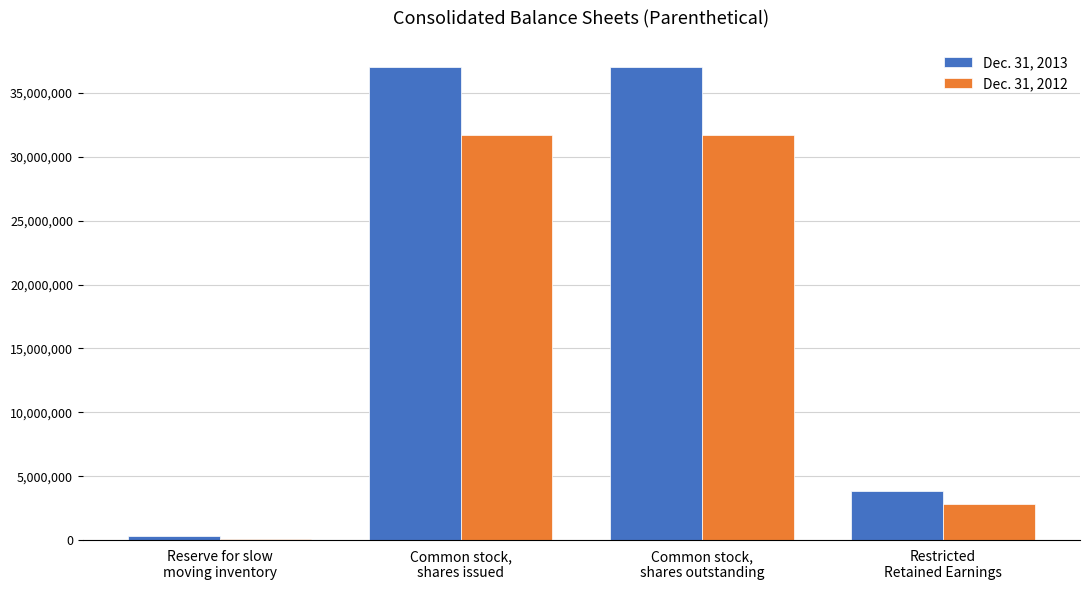

What are all the series names shown in the legend?

Dec. 31, 2013, Dec. 31, 2012